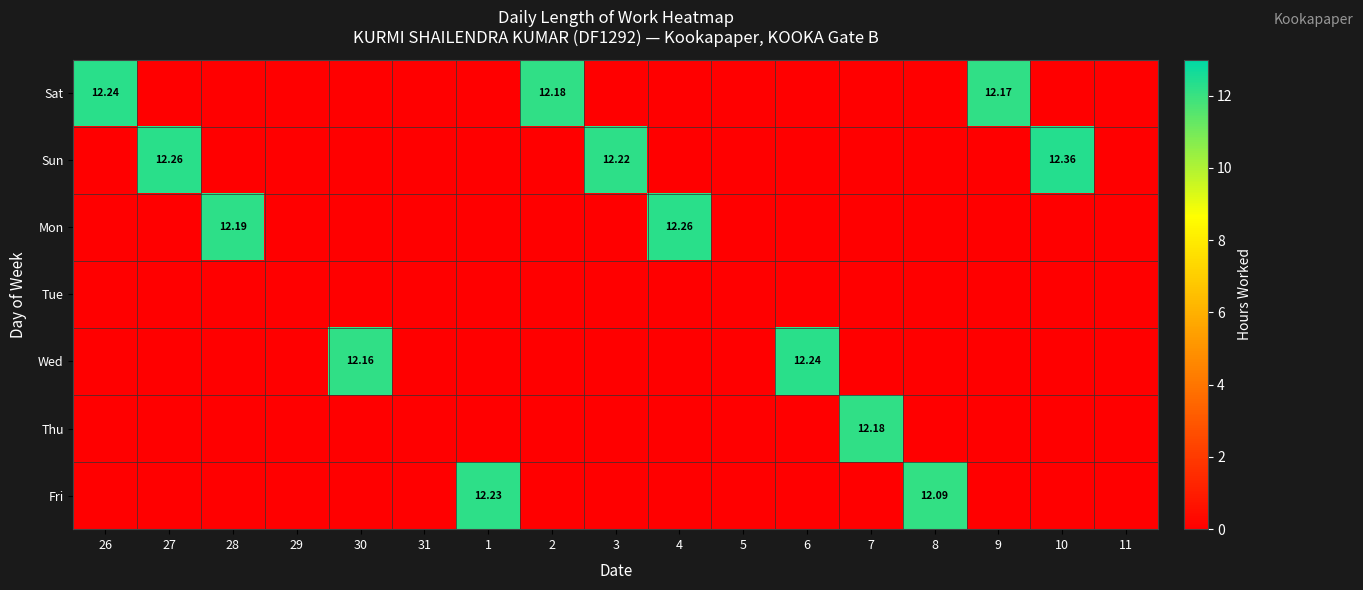

True or false: Sun has a value of 0.0 at 7.

True